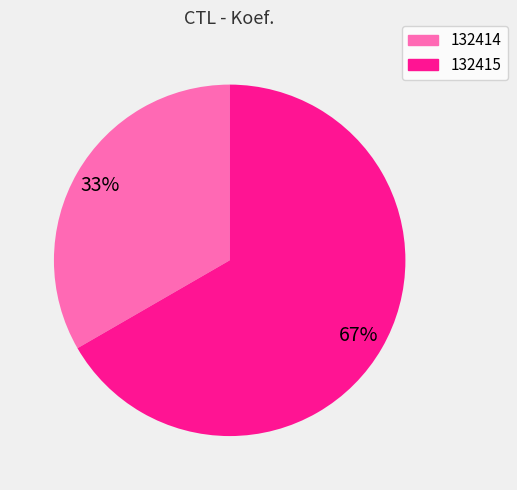

What is the ratio of the value at 132415 to the value at 132414?

2.0